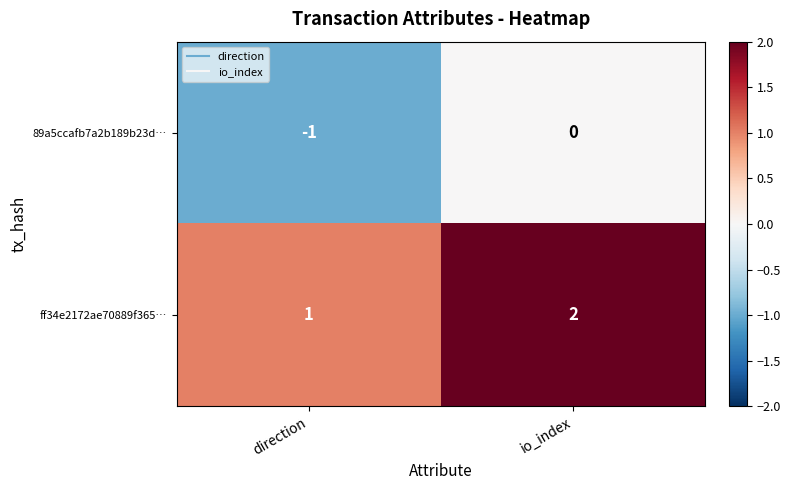

At which label is ff34e2172ae70889f365… closest to 1?

direction